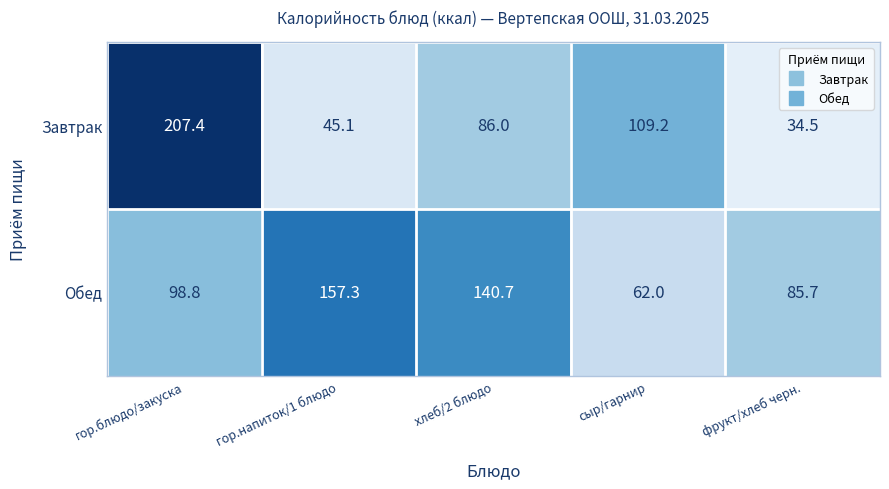

At which label does Обед reach its peak?

гор.напиток/1 блюдо